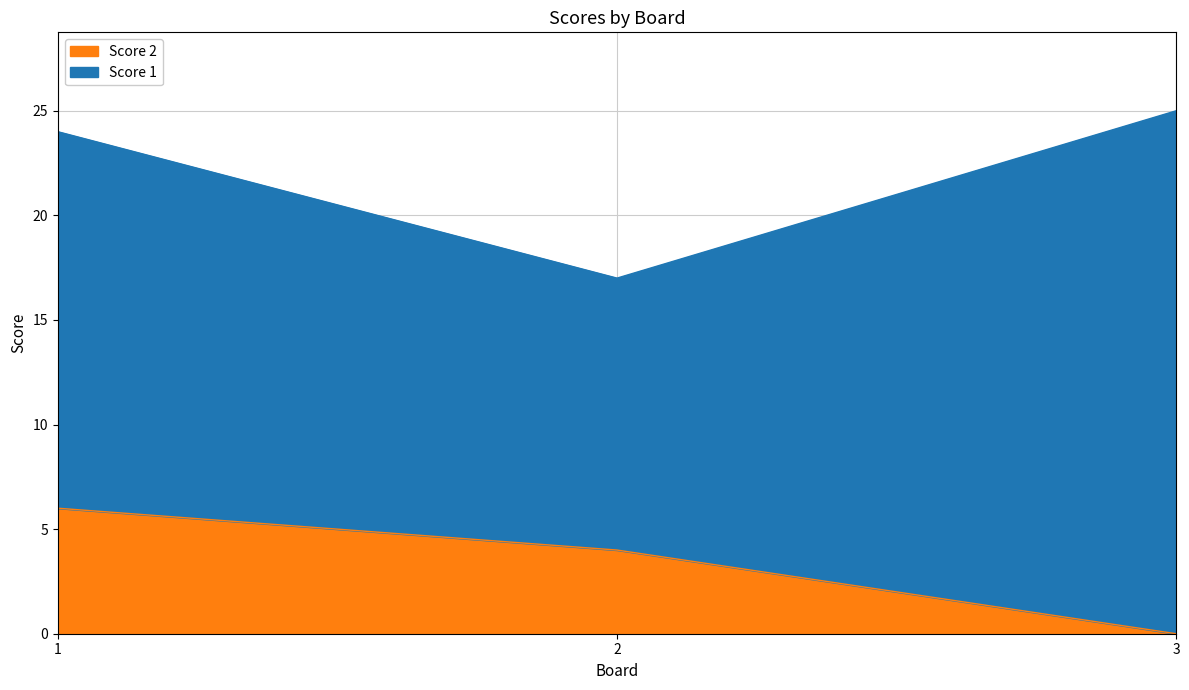

What is the change in value from 2 to 3?

-4